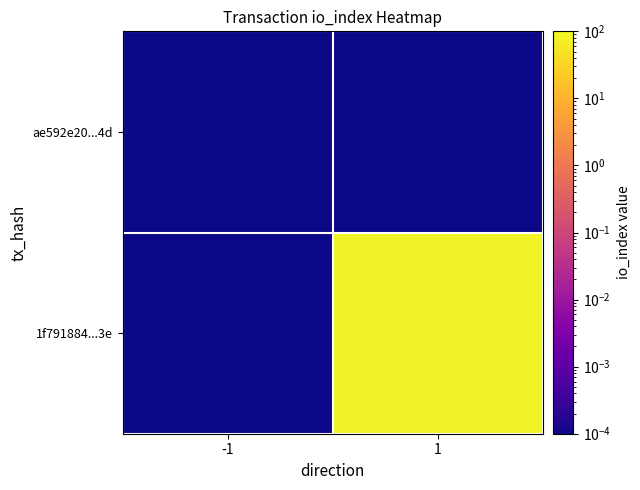

Reading left to right, what are all the values shown in this chart?

ae592e20...4d: -1=0.0	1=0.0
1f791884...3e: -1=0.0	1=82.0